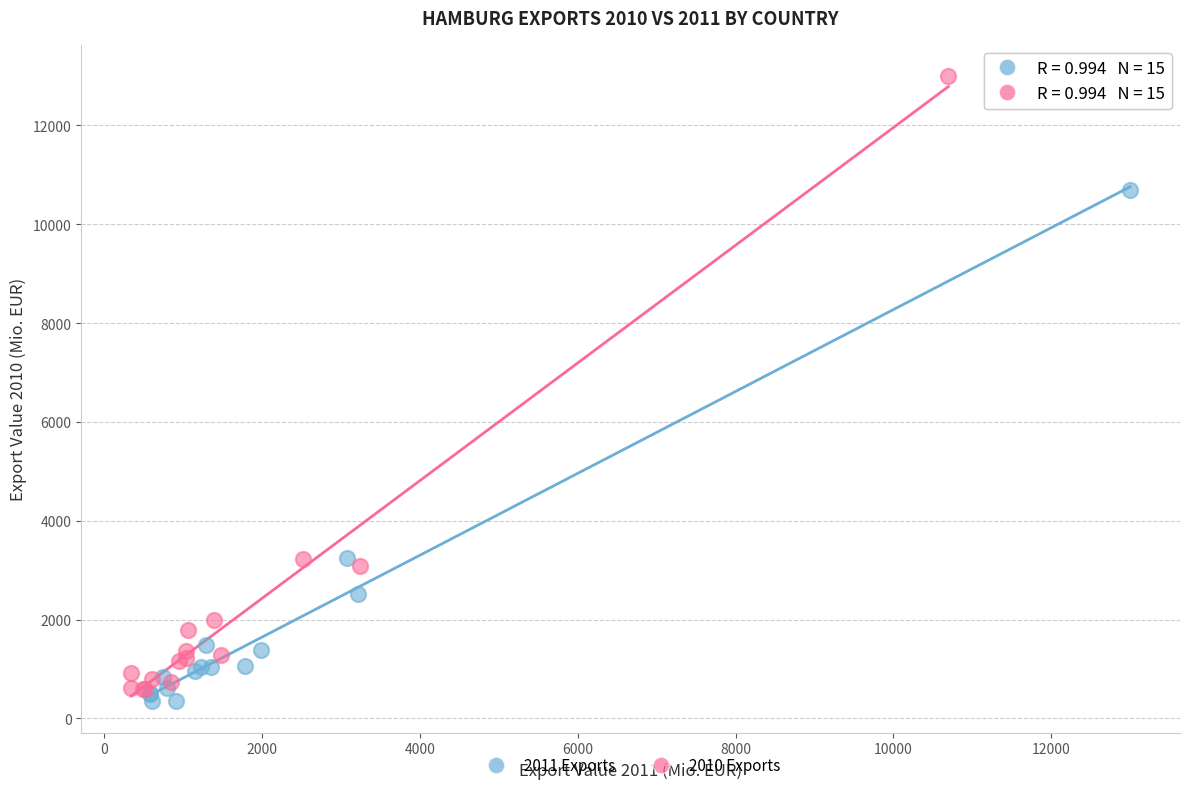

Which series has the widest spread of Y values?

2010 Exports